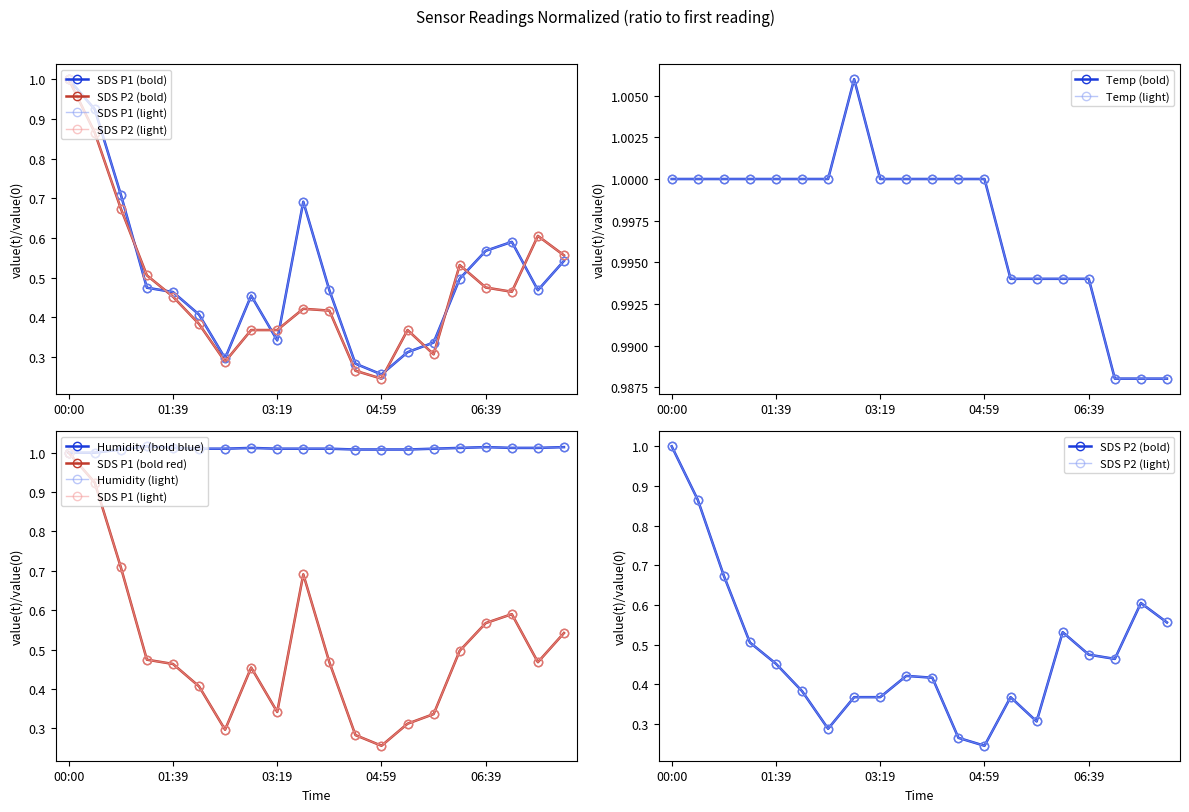

How many lines are shown in the chart?

4